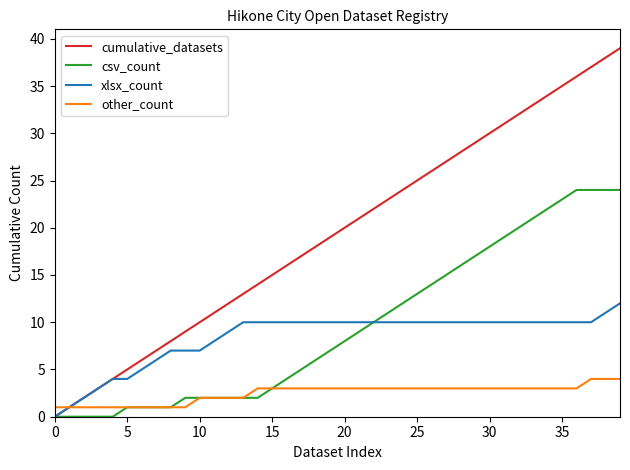

List the series in order of their peak value, highest first.

cumulative_datasets, csv_count, xlsx_count, other_count